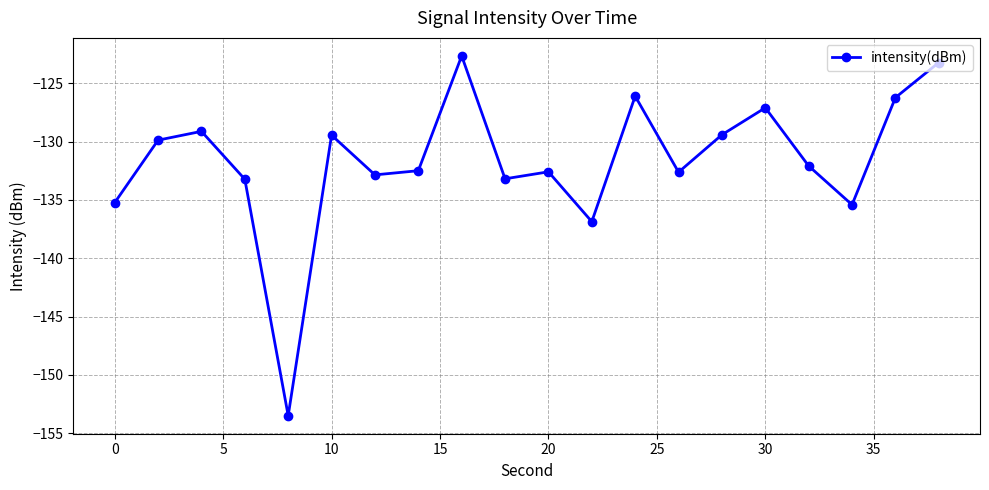

What is the average value?

-131.7